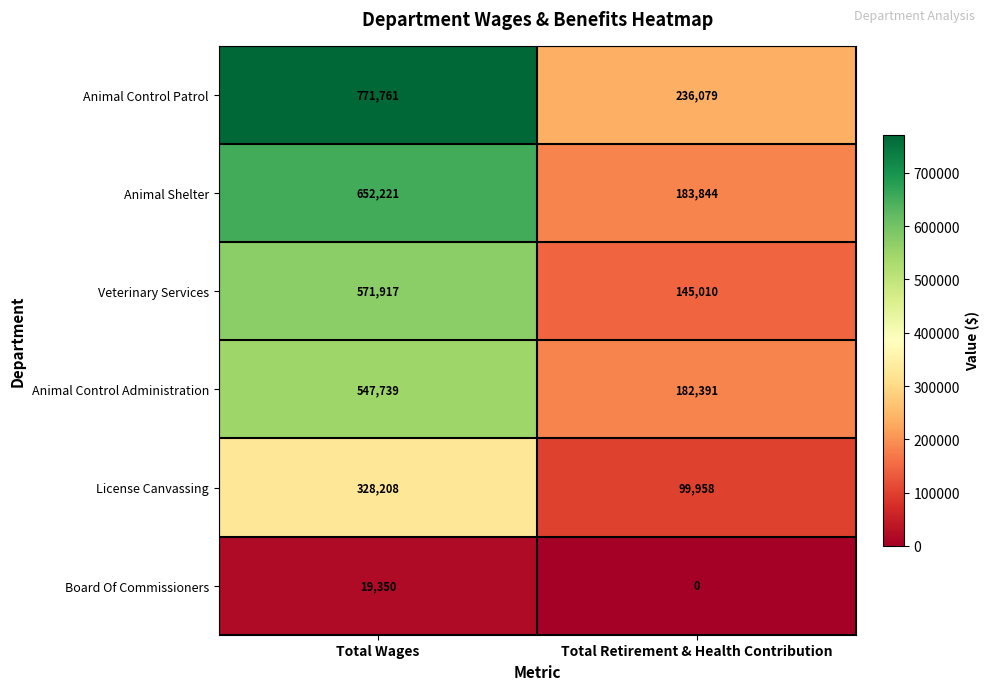

Is the value of License Canvassing at Total Wages greater than the value of Animal Control Administration at Total Retirement & Health Contribution?

Yes